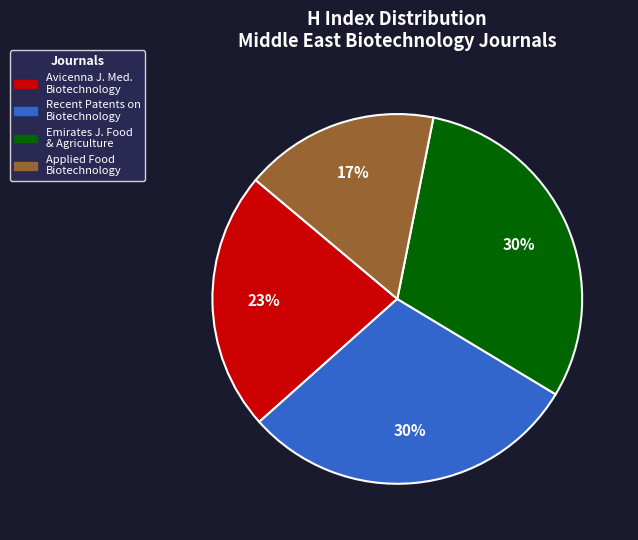

To the nearest percent, what is the average slice percentage?

25%